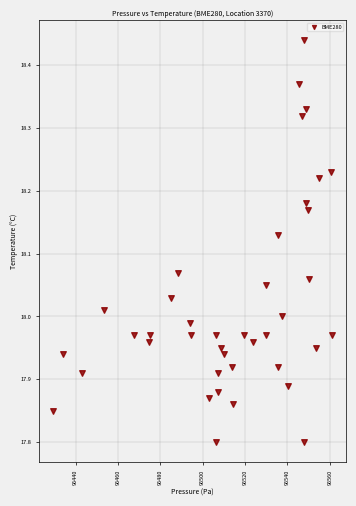

What is the range of X values (max minus min)?

131.6